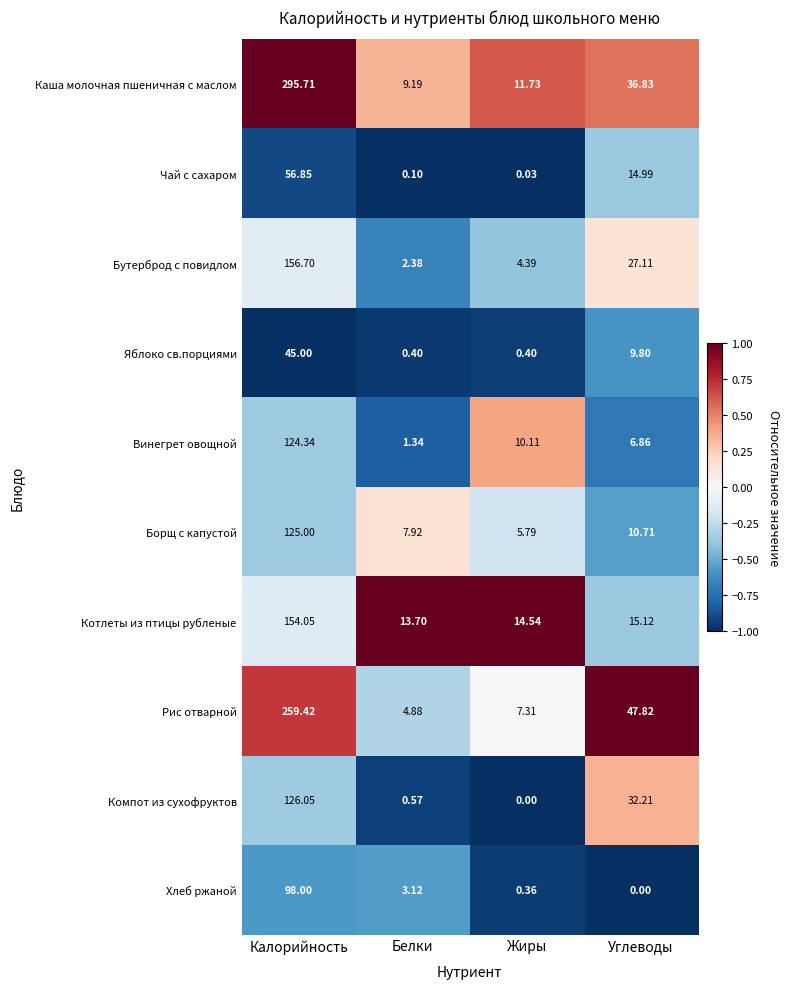

How many values in the Рис отварной series exceed 47?

2